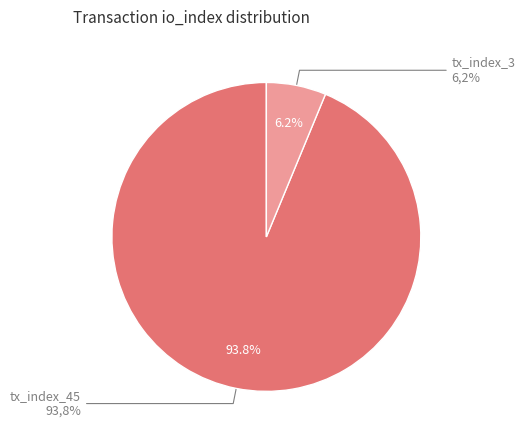

What is the ratio of the value at tx_index_3 to the value at tx_index_45?

0.1